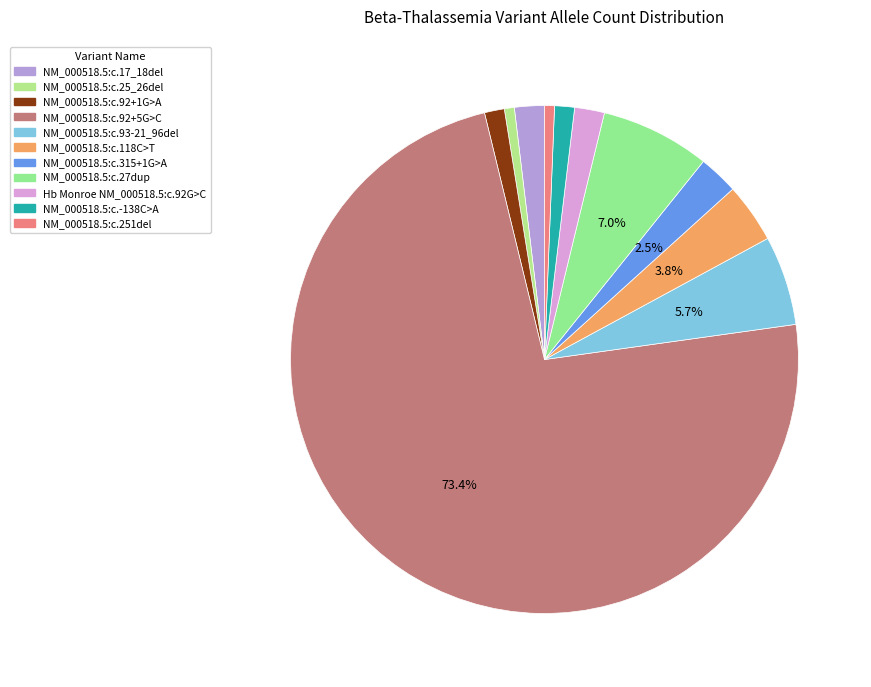

Does NM_000518.5:c.92+5G>C account for over 50% of the chart?

Yes